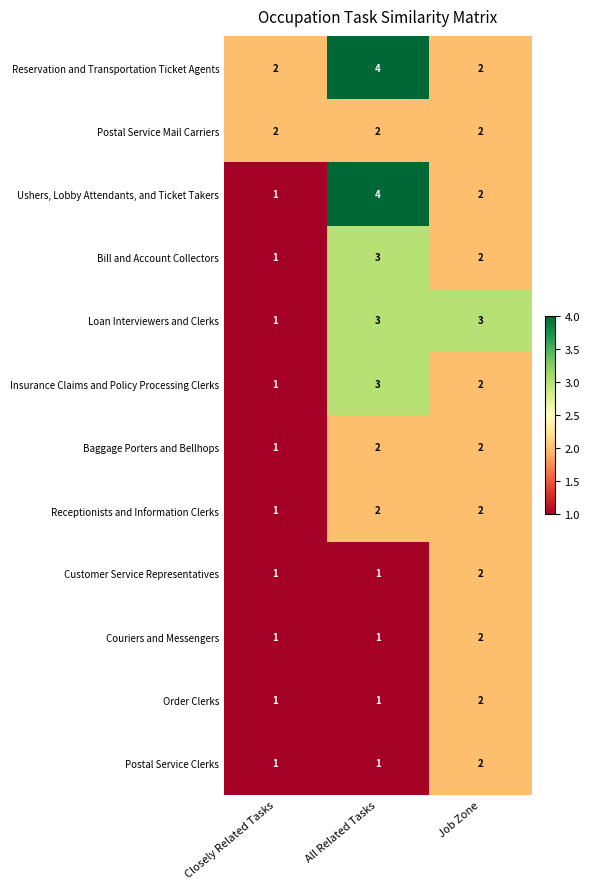

The value of Baggage Porters and Bellhops at All Related Tasks is 1. True or false?

False